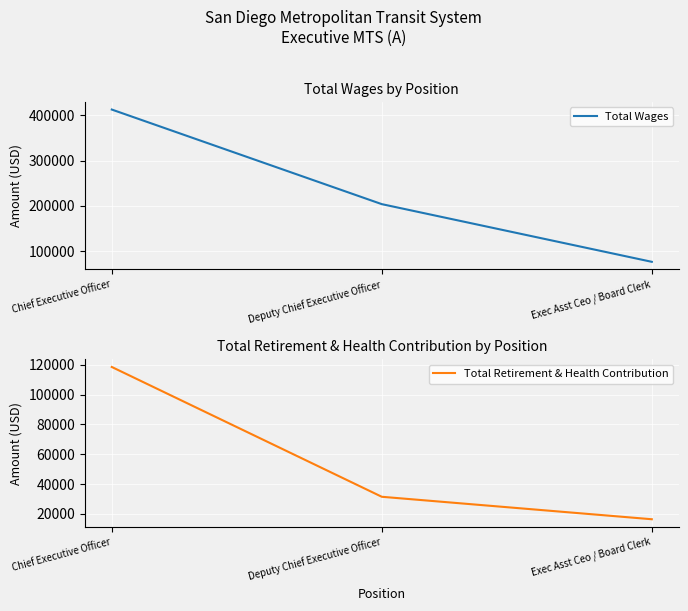

Is the value of Total Retirement & Health Contribution at Deputy Chief Executive Officer greater than the value of Total Wages at Exec Asst Ceo / Board Clerk?

No